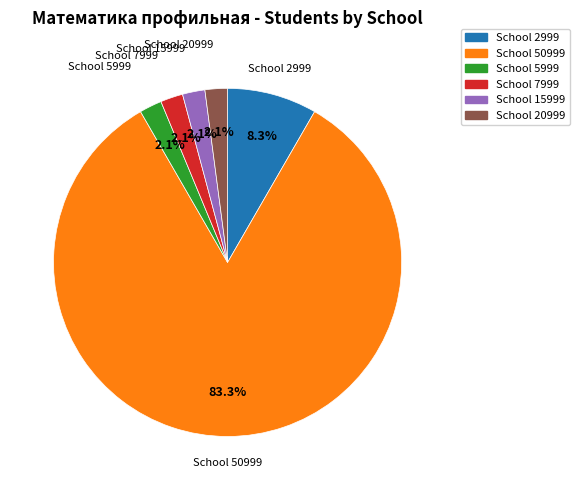

Which has a higher value, School 15999 or School 2999?

School 2999